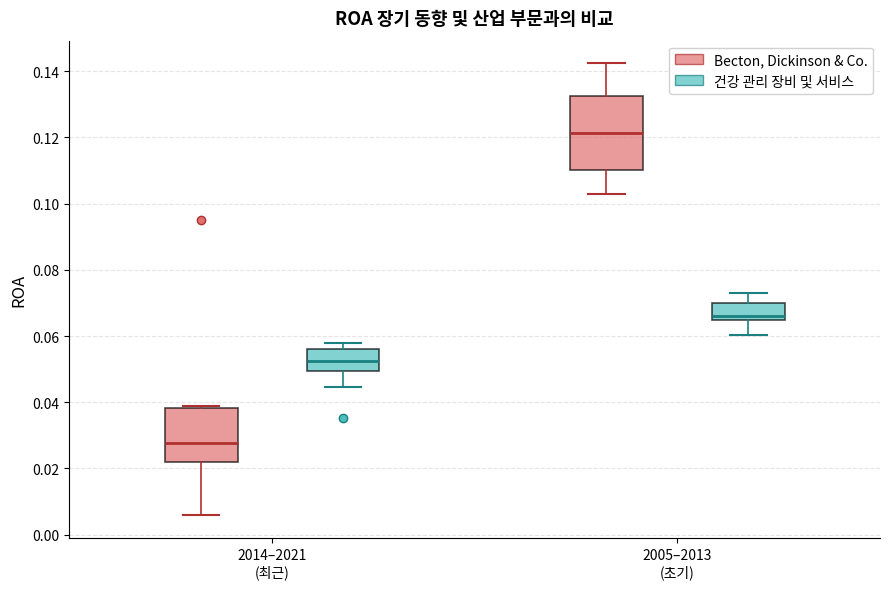

Where is the upper edge of the box for 2005–2013 (초기) (Becton, Dickinson & Co.) on the y-axis? The values are not printed on the chart, so give them approximately, as read against the axis.

0.132